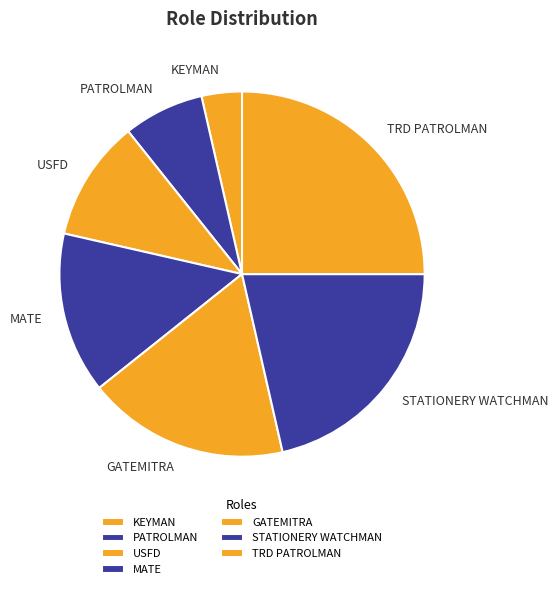

Which slice is the smallest?

KEYMAN